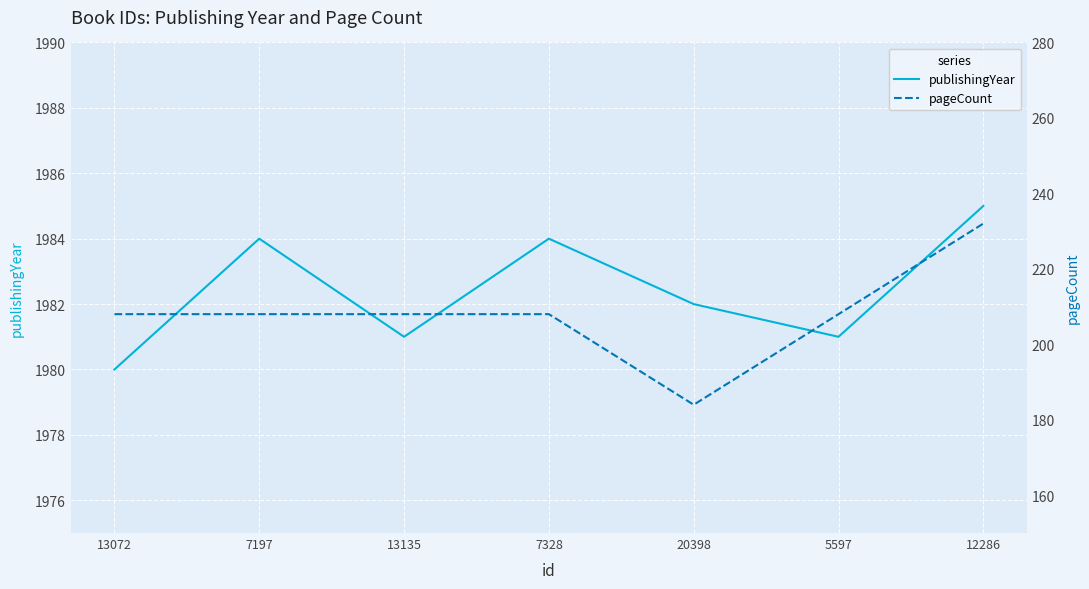

Which series changed the most between 7197 and 12286?

pageCount